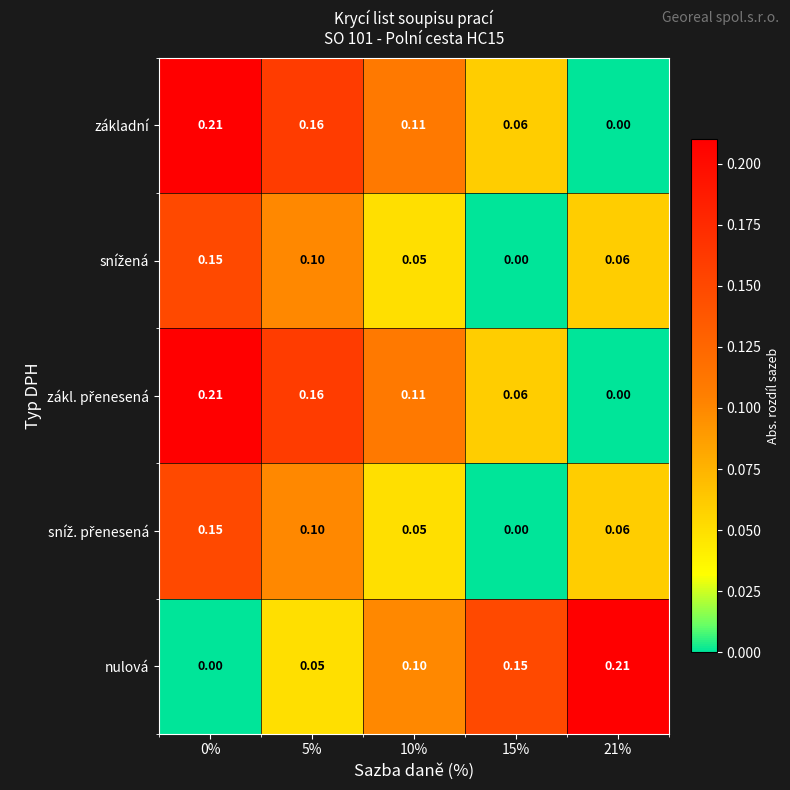

How many distinct data groups are displayed?

5